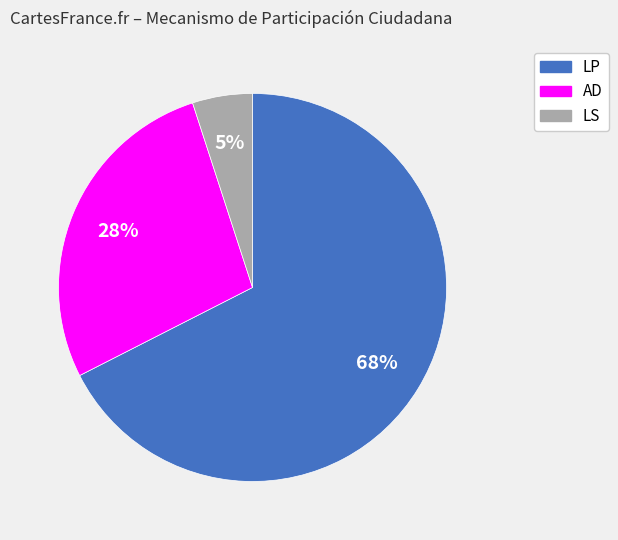

To the nearest percent, what is the combined percentage of LP and LS?

72%